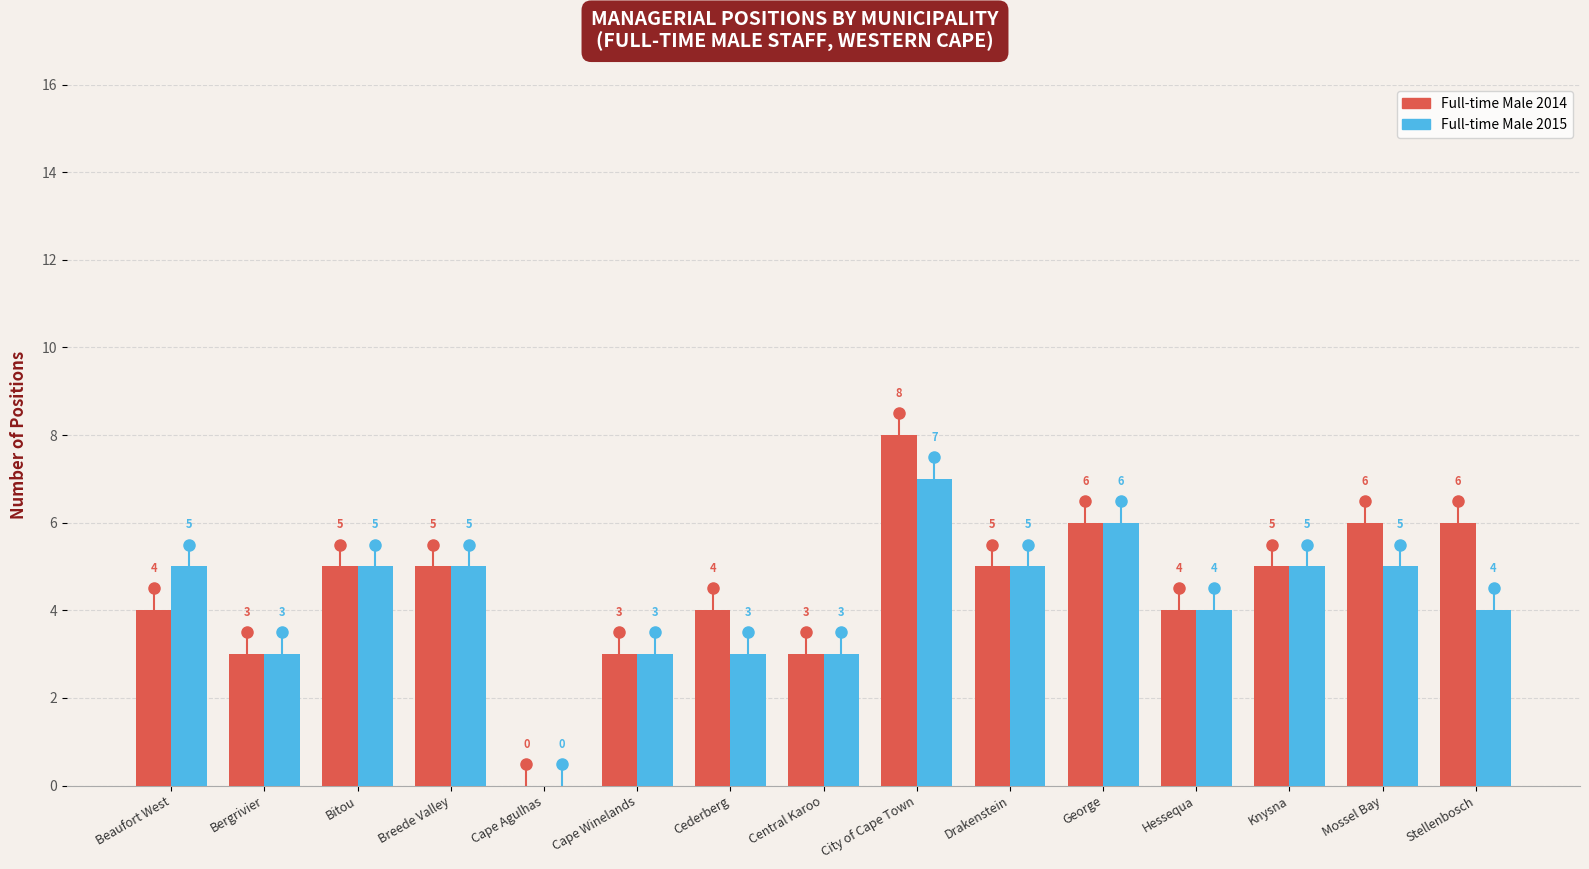

What is the average value of the Full-time Male 2015 series?

4